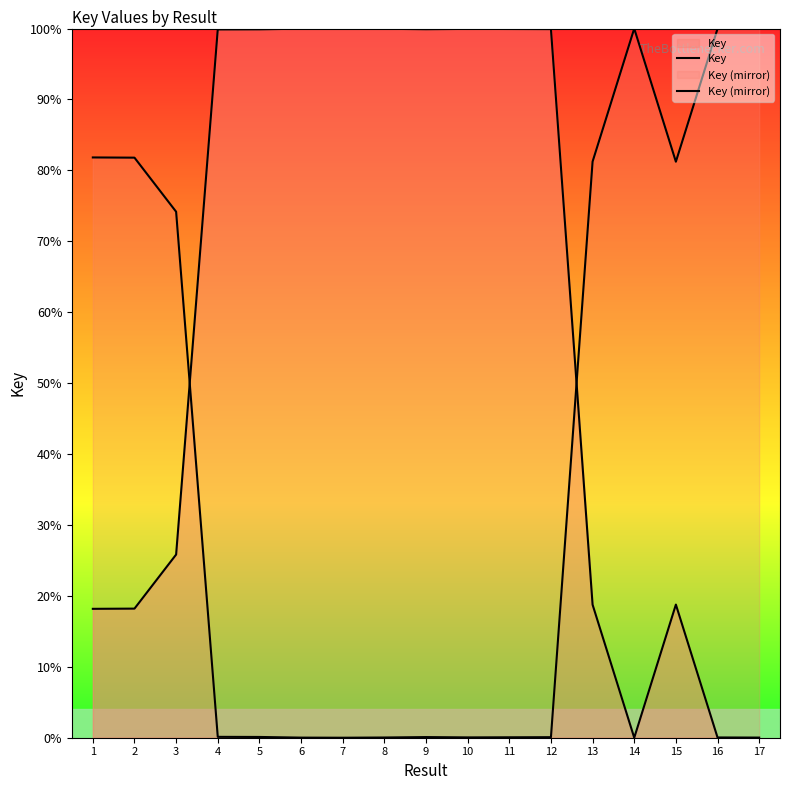

Where is the first local maximum for Key (mirror)?

9